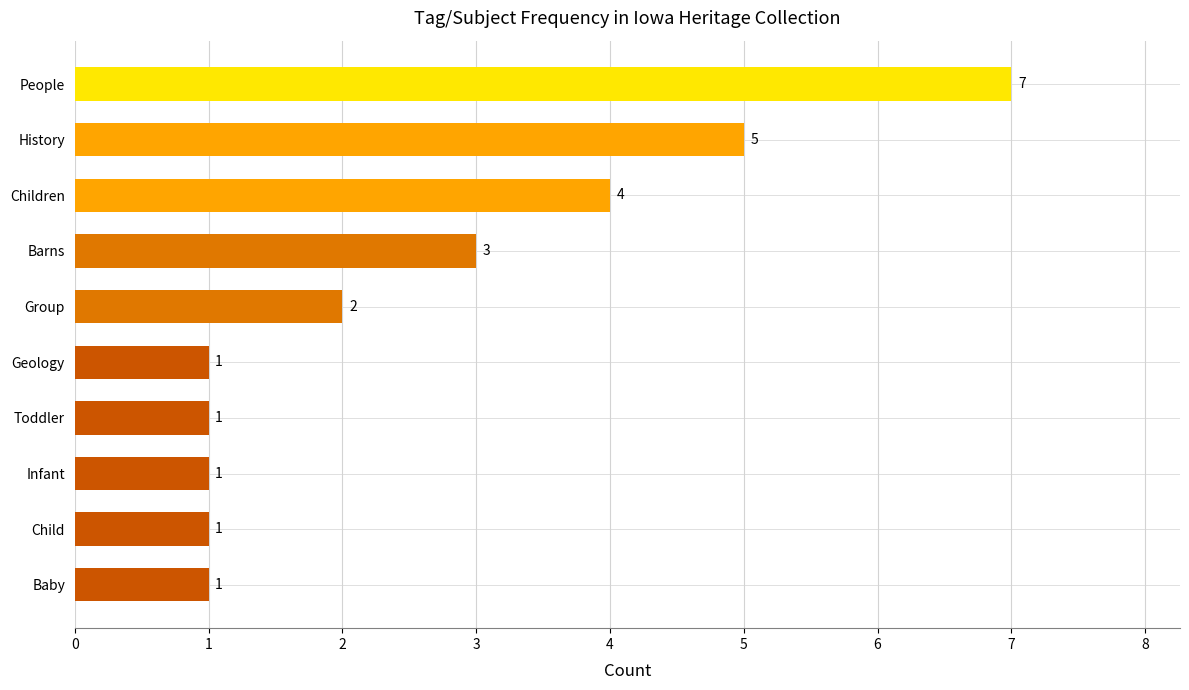

What is the average value?

3